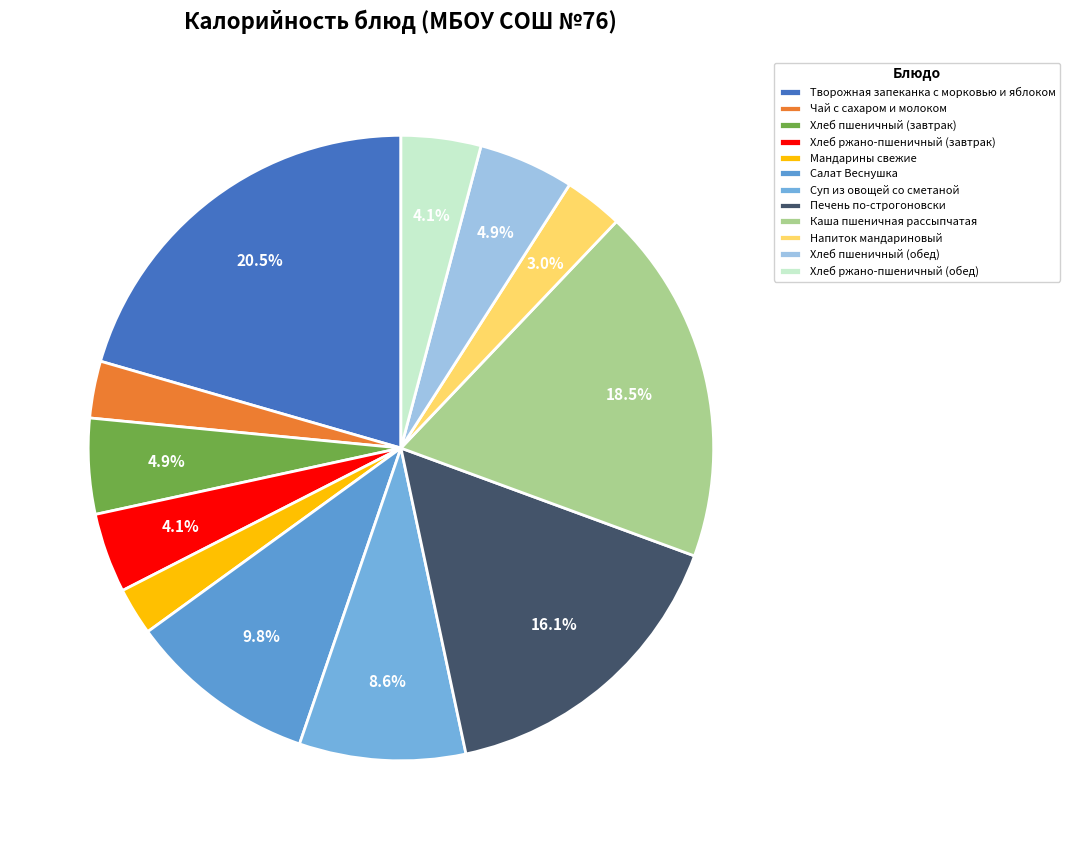

How many slices are in this pie chart?

12